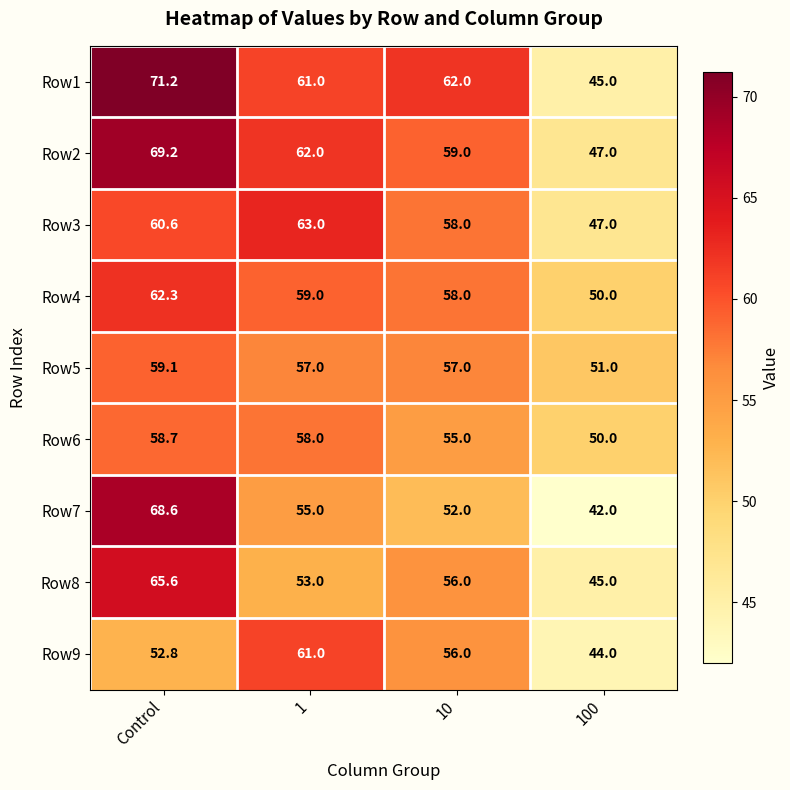

At which label is Row9 closest to 52?

Control